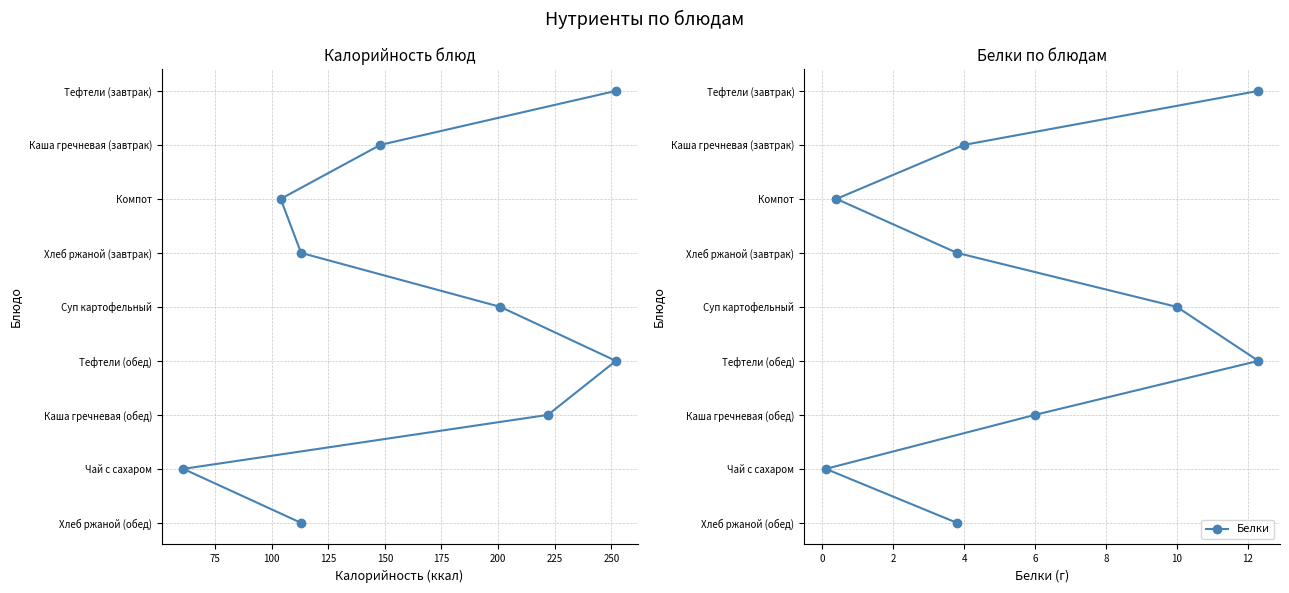

True or false: Белки and Калорийность cross at least once.

False